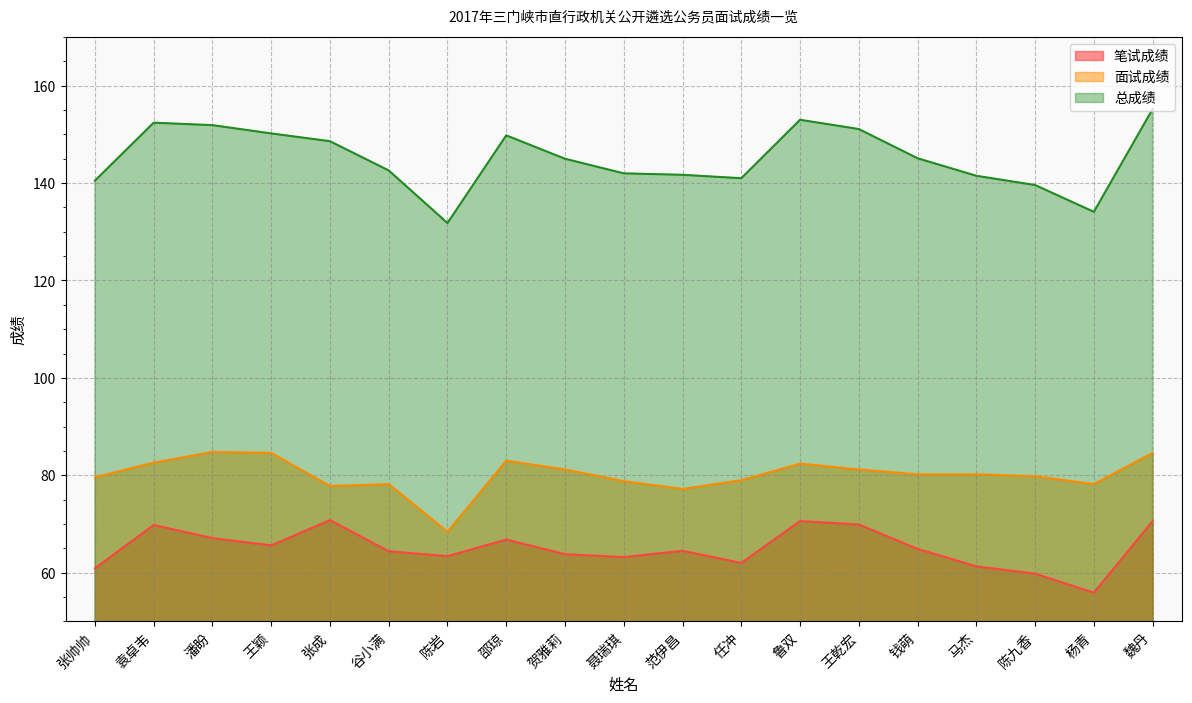

Which category has the highest value across all series?

魏丹